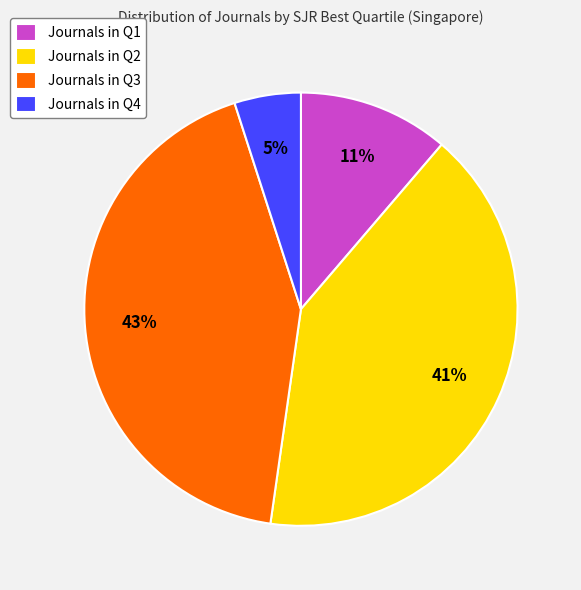

To the nearest percent, what is the difference between the largest and smallest slice percentages?

38%